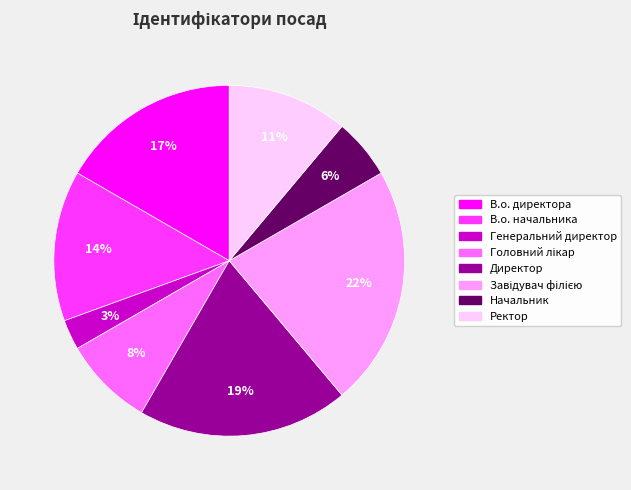

What is the smallest slice in the pie chart?

Генеральний директор